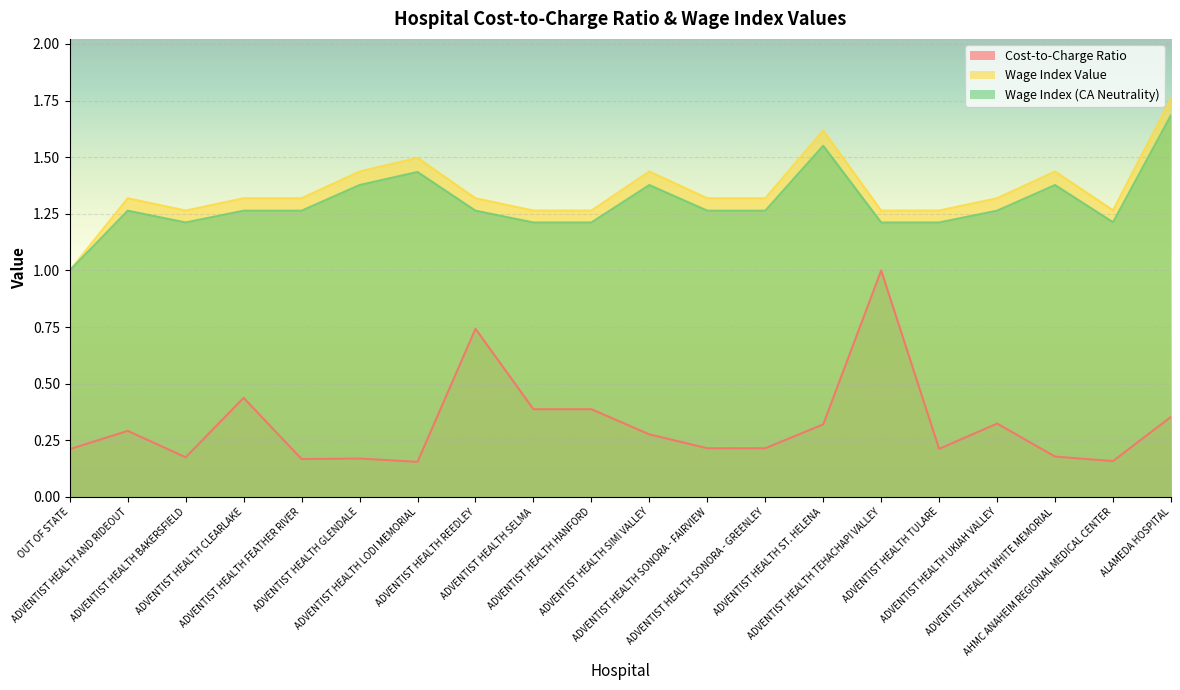

At how many categories does at least one series exceed 1?

19